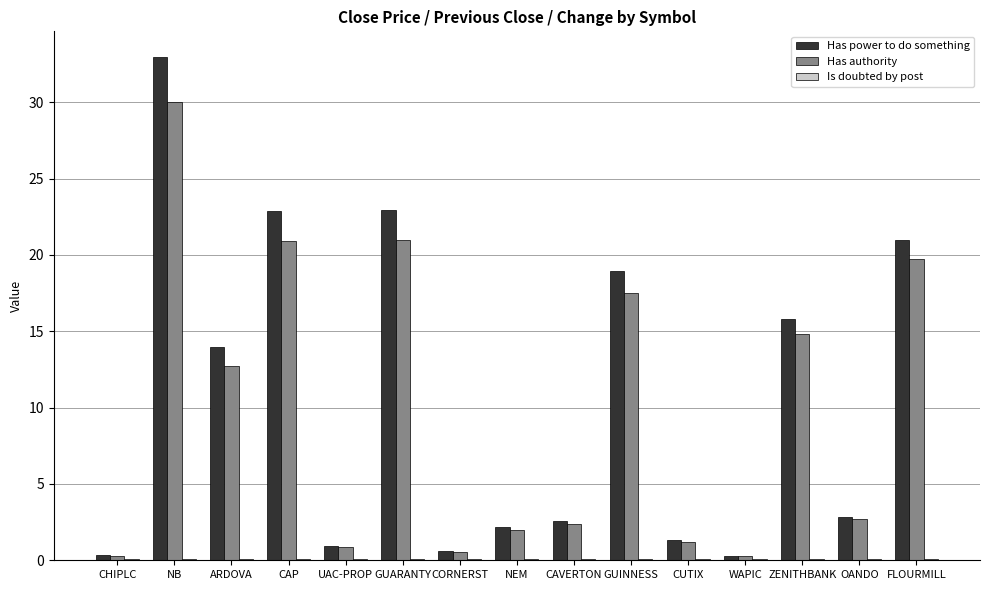

True or false: Has power to do something has a value of 4.8 at ARDOVA.

False